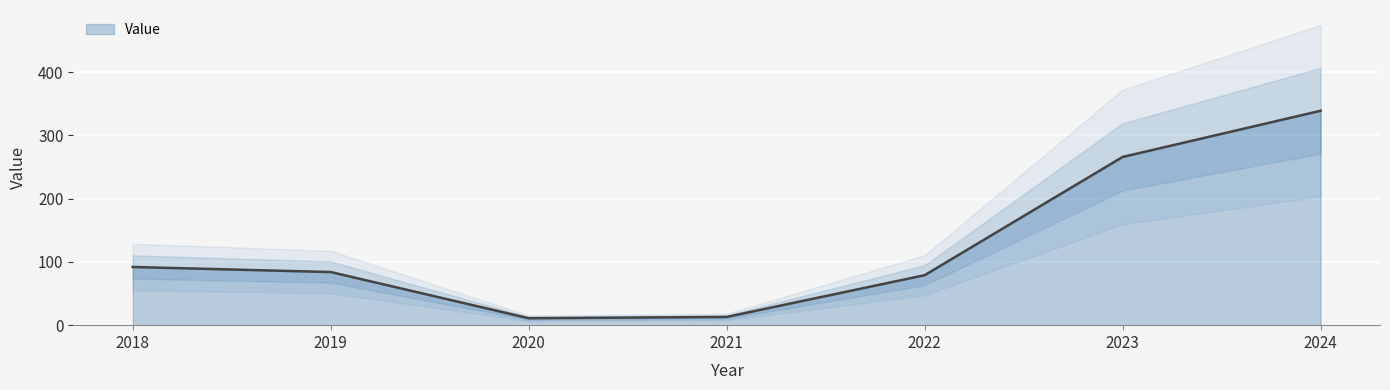

Where is the first local minimum?

2020